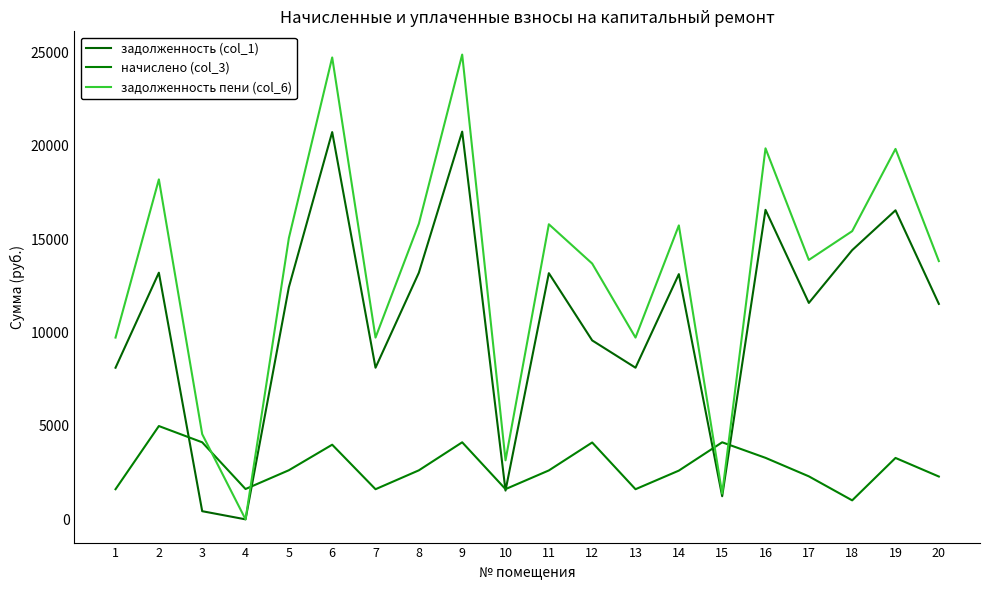

What is the difference between the задолженность пени (col_6) values at 8 and 20?

2000.9